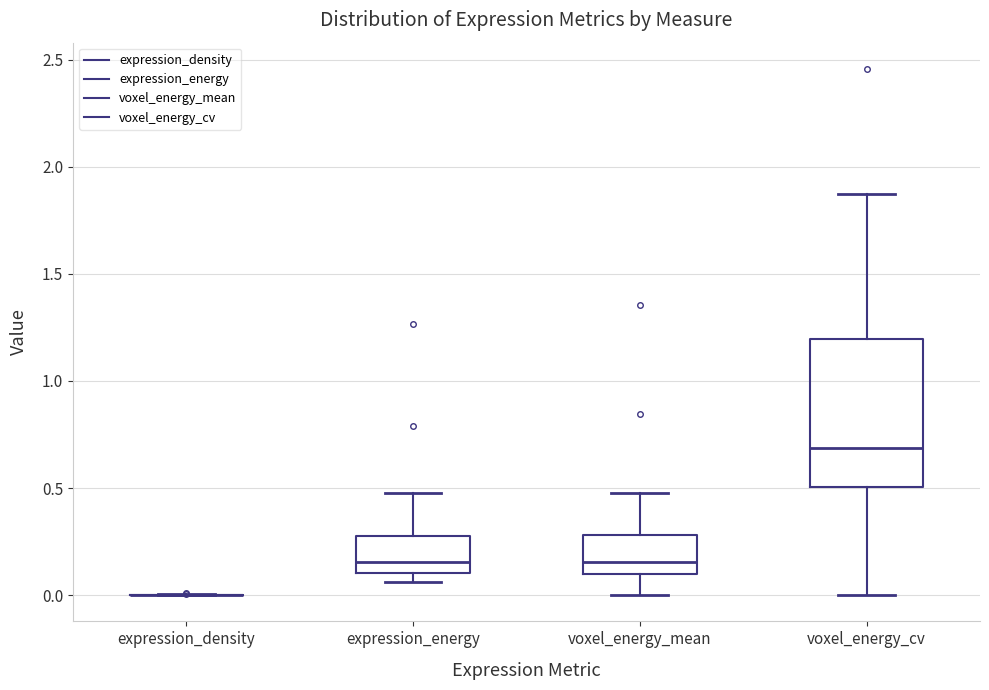

Reading left to right, transcribe this box plot: for each box, give where its median line is, the range the box spans, and where its two whiskers end, as read against the y-axis. The values are not printed on the chart, so give them approximately, as read against the axis.

expression_density: box collapsed to a line at 0.00, whiskers 0.00 to 0.00
expression_energy: median 0.15, box 0.10 to 0.25, whiskers 0.05 to 0.50
voxel_energy_mean: median 0.15, box 0.10 to 0.30, whiskers 0.00 to 0.50
voxel_energy_cv: median 0.70, box 0.50 to 1.20, whiskers 0.00 to 1.90